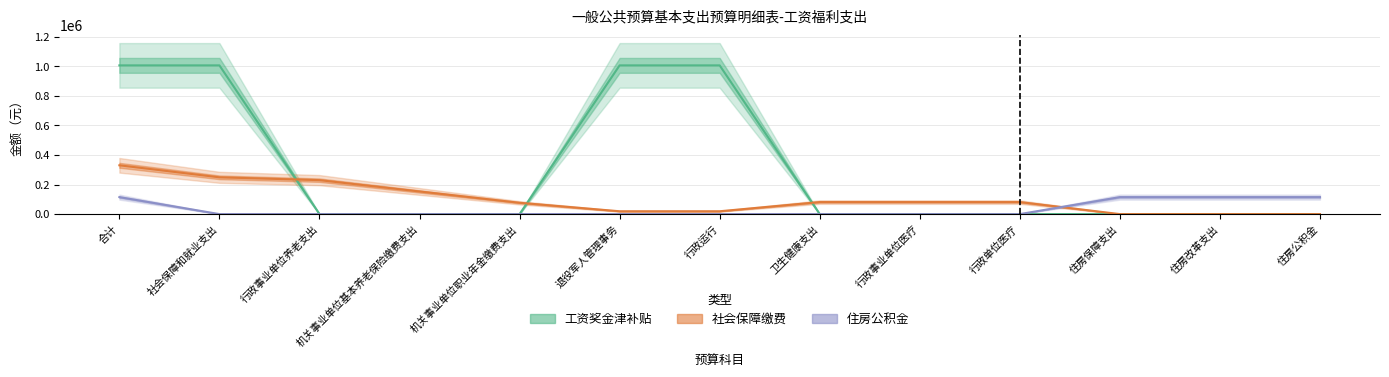

How many values in the 住房公积金 series exceed 0?

4